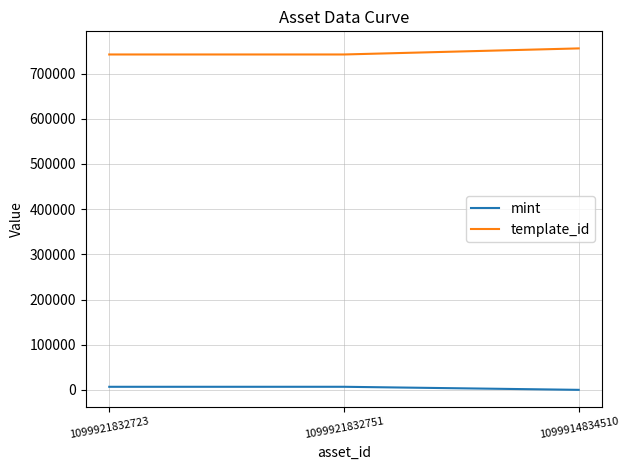

What is the sum of all mint values?

13954